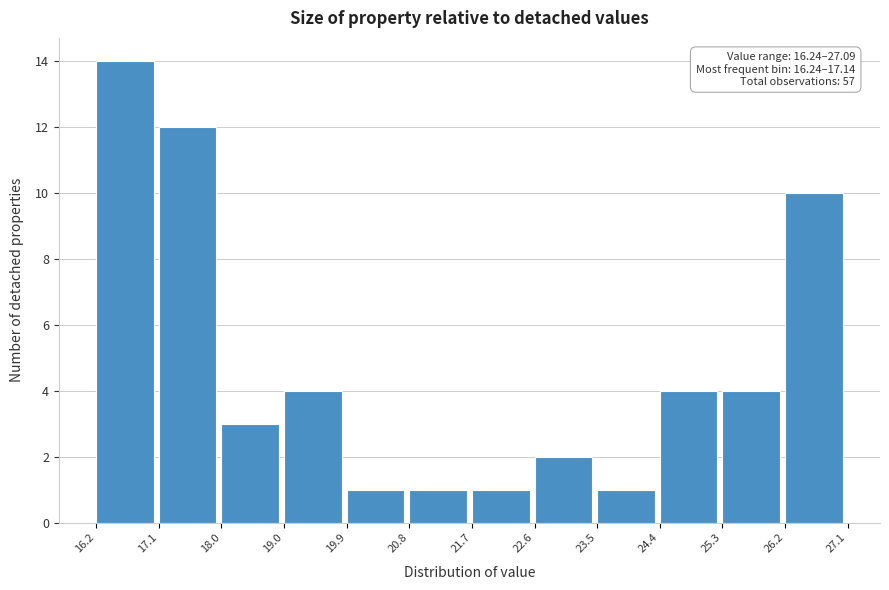

Which range on the x-axis has the tallest bar?

16.2 to 17.1